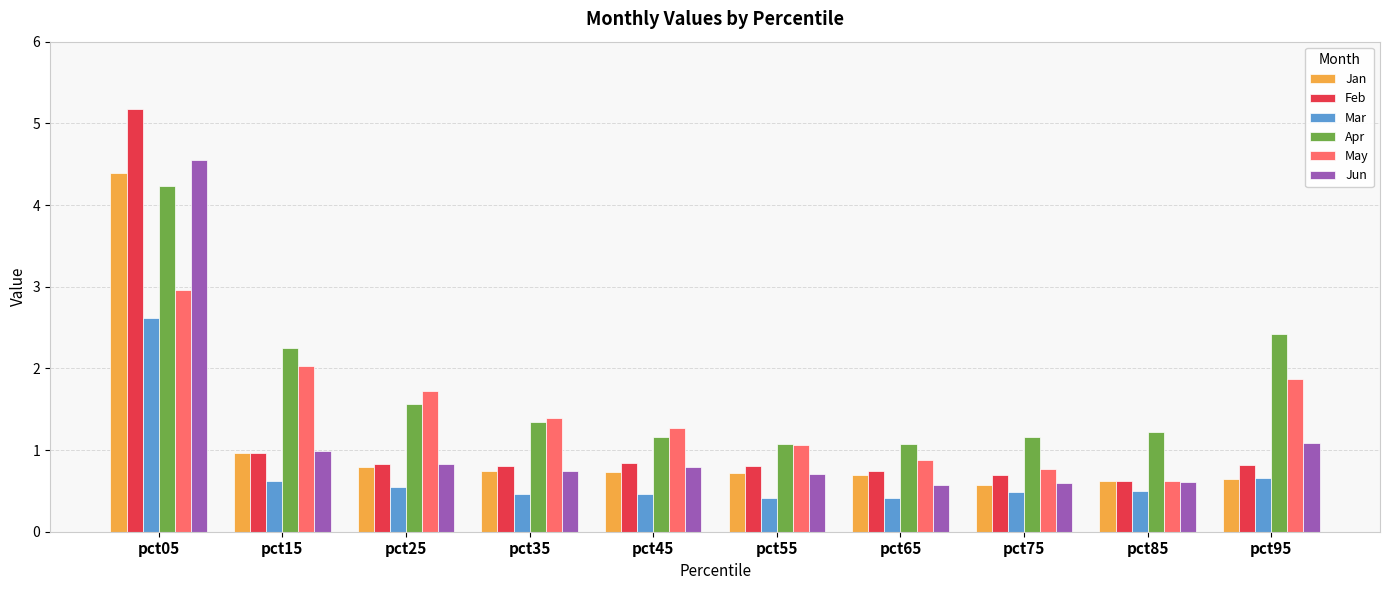

What is the difference between the highest and lowest values at pct25?

1.2